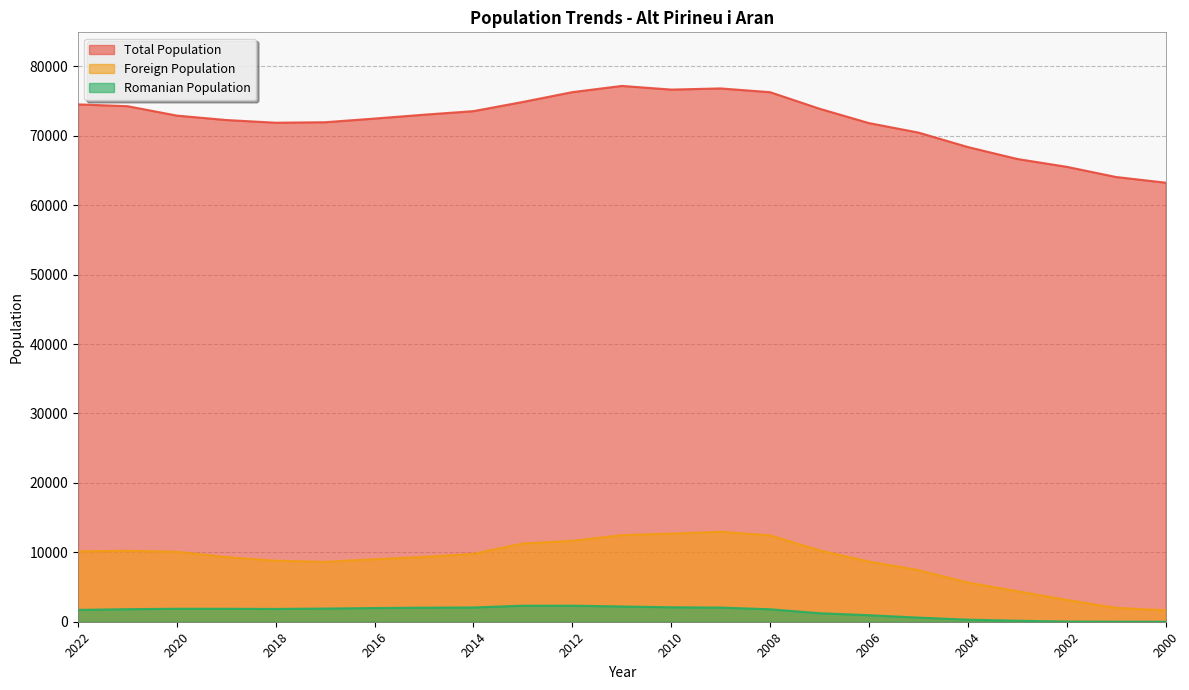

What is the difference between the Romanian Population values at 2012 and 2018?

472